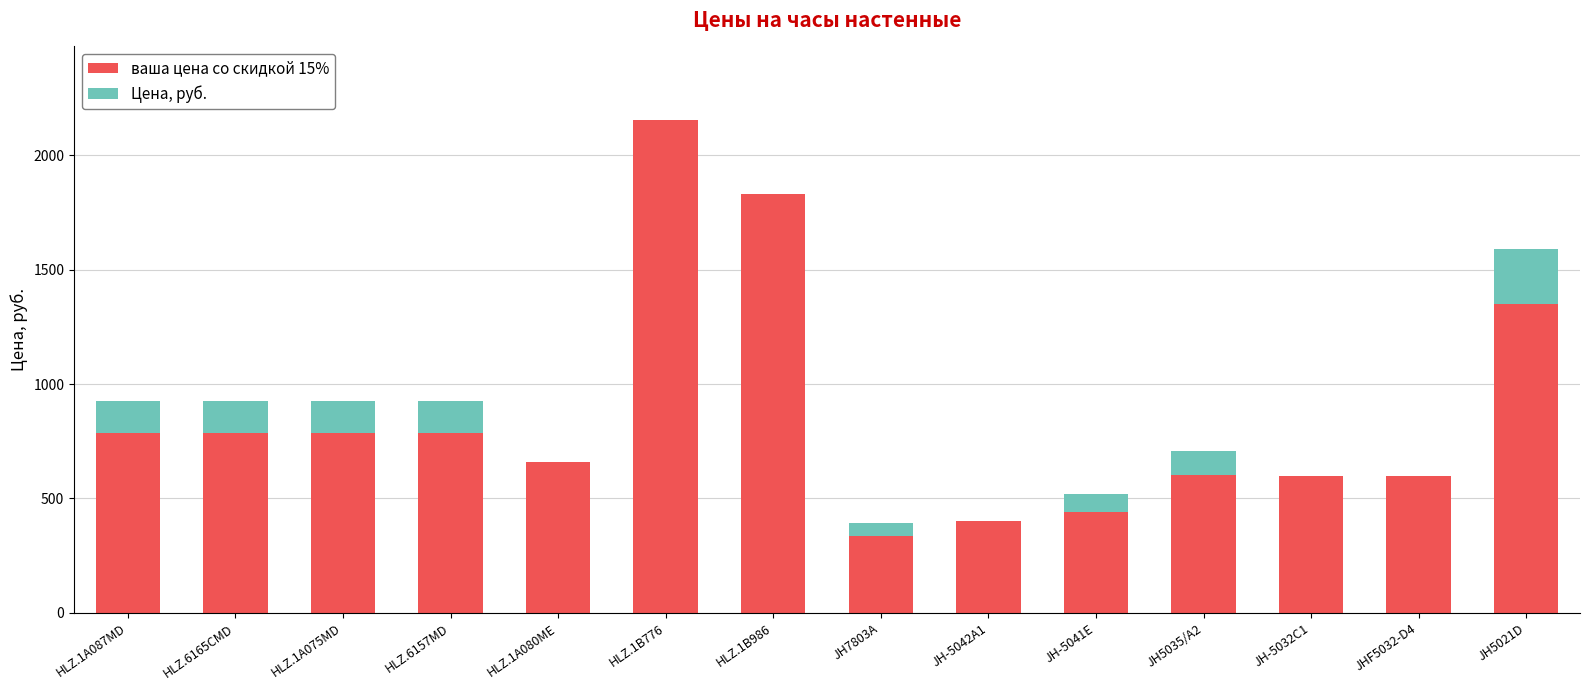

At which category is the sum across all series the highest?

HLZ.1B776